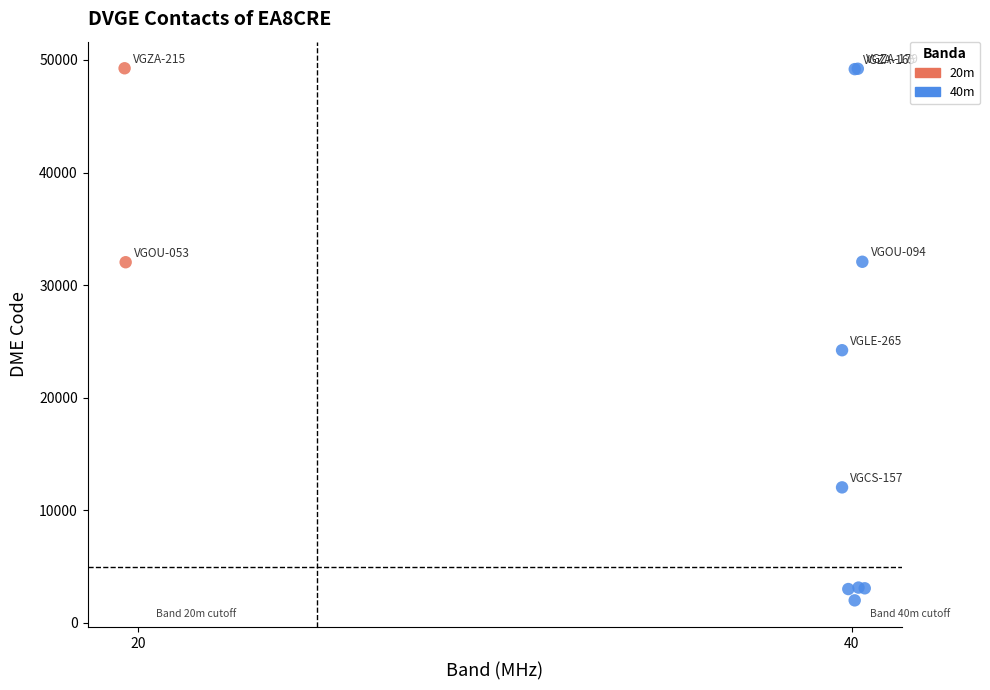

Which series has the largest Y range (max minus min)?

40m